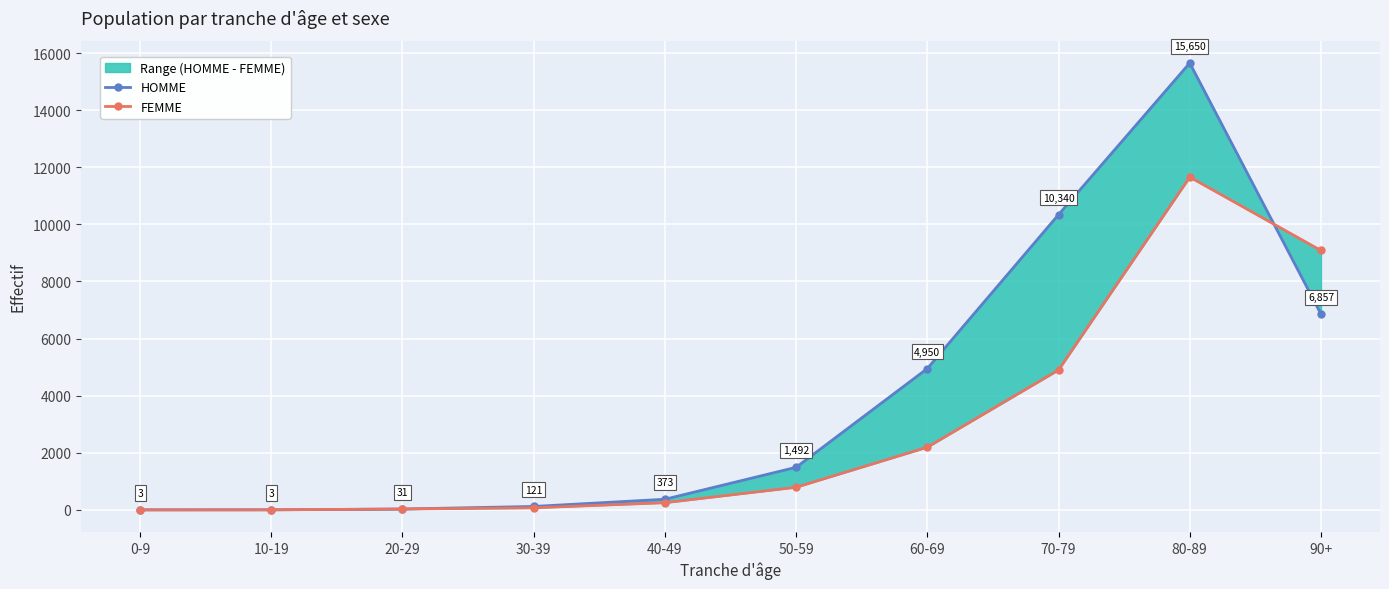

What is the total value across all series at 90+?

15942